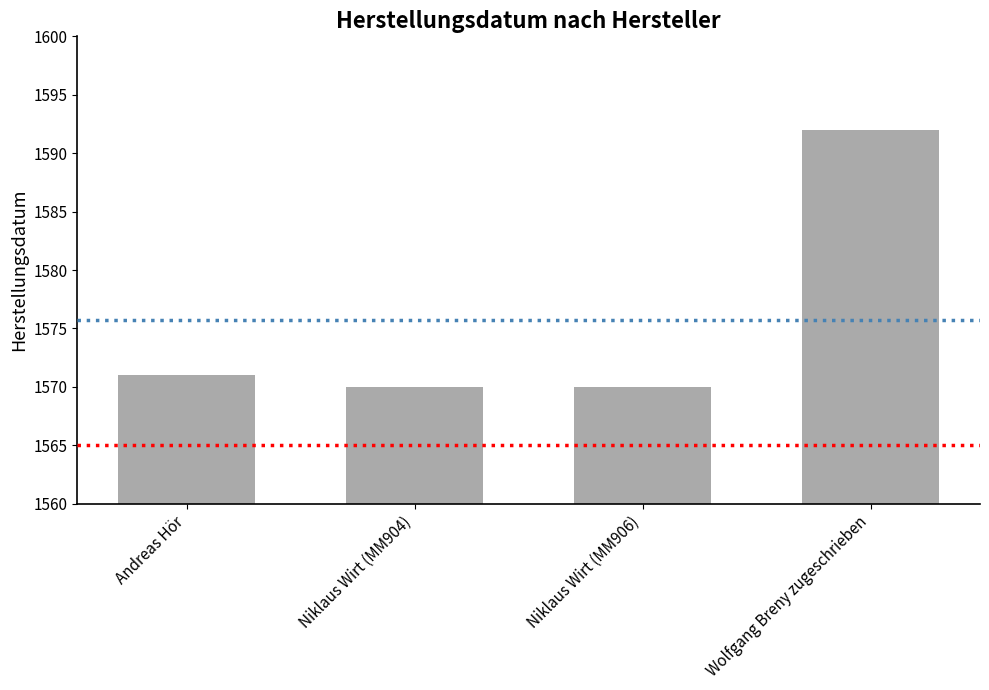

What is the difference between the maximum and minimum values?

22